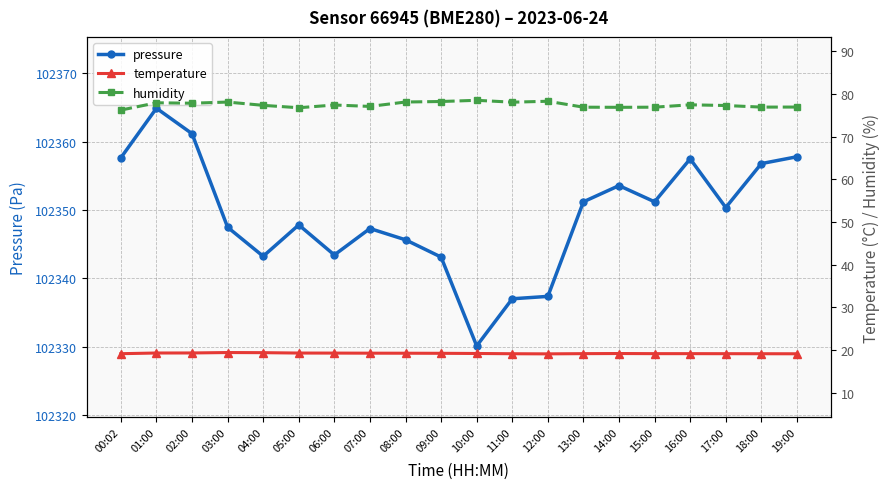

Does the chart have visible grid lines?

Yes